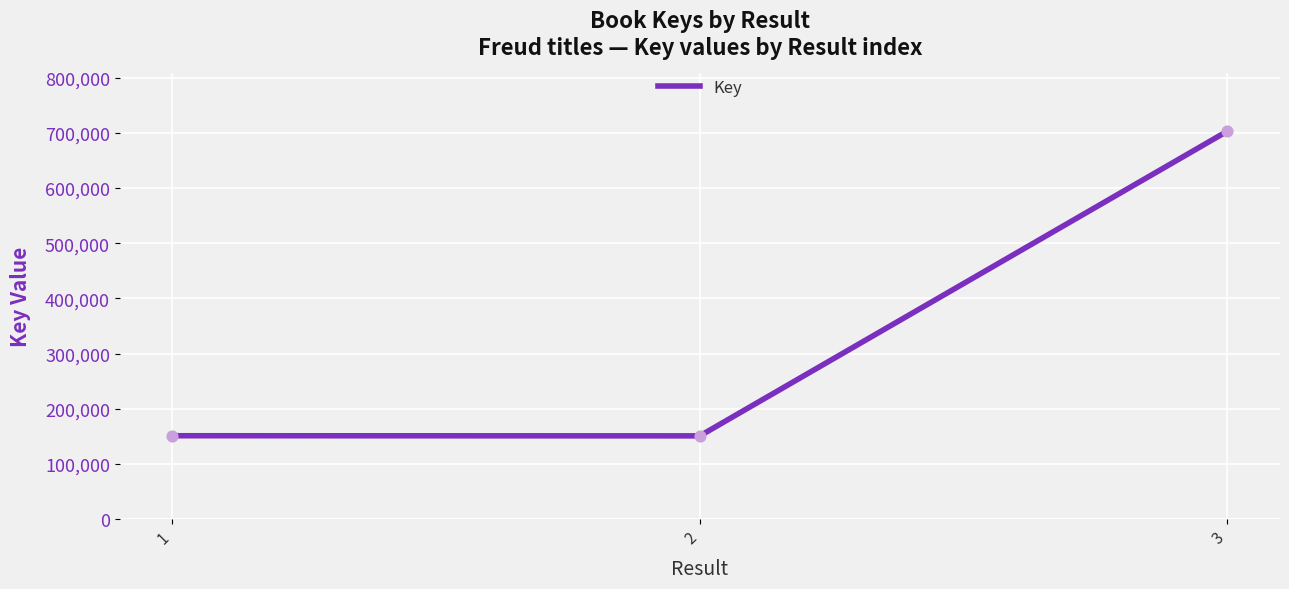

What is the change in value from 1 to 3?

+551749